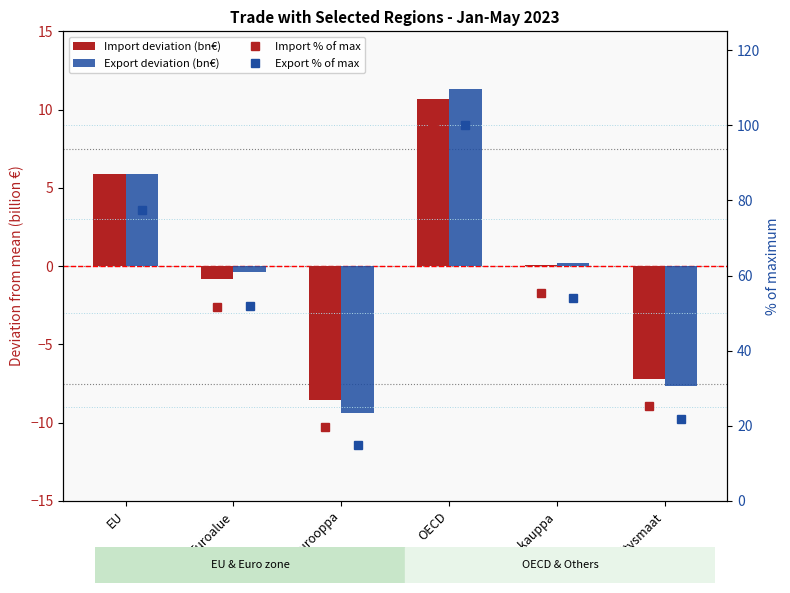

How many groups of bars are there?

6